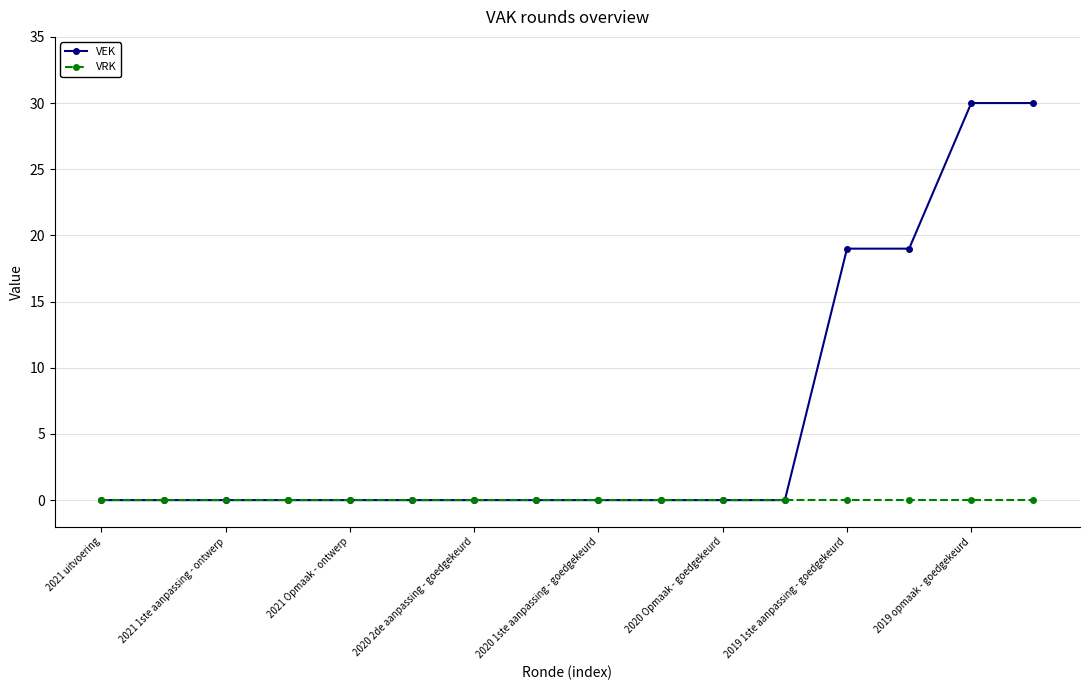

What is the maximum value shown in the chart?

30